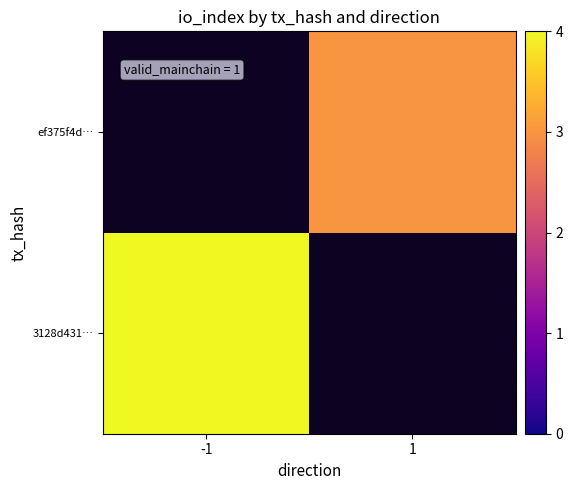

At which label does 3128d431… reach its minimum?

-1